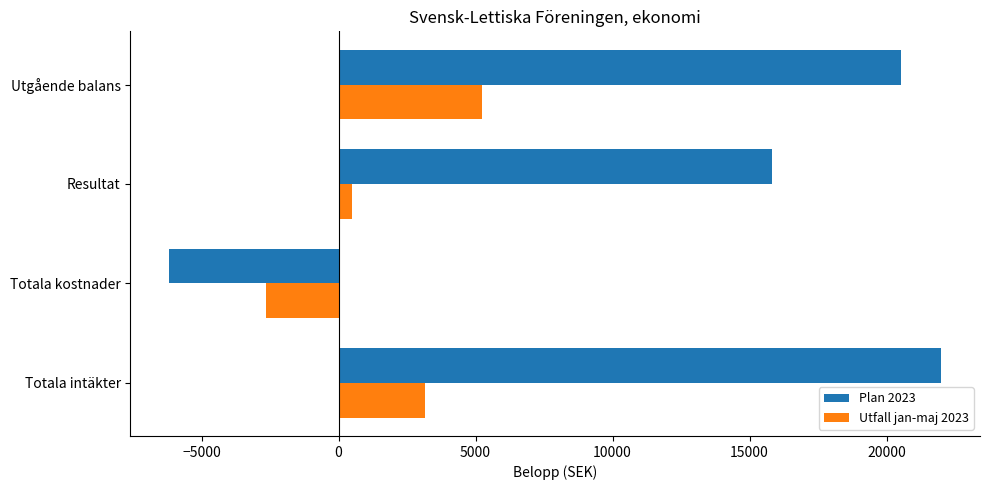

What are all the series names shown in the legend?

Plan 2023, Utfall jan-maj 2023